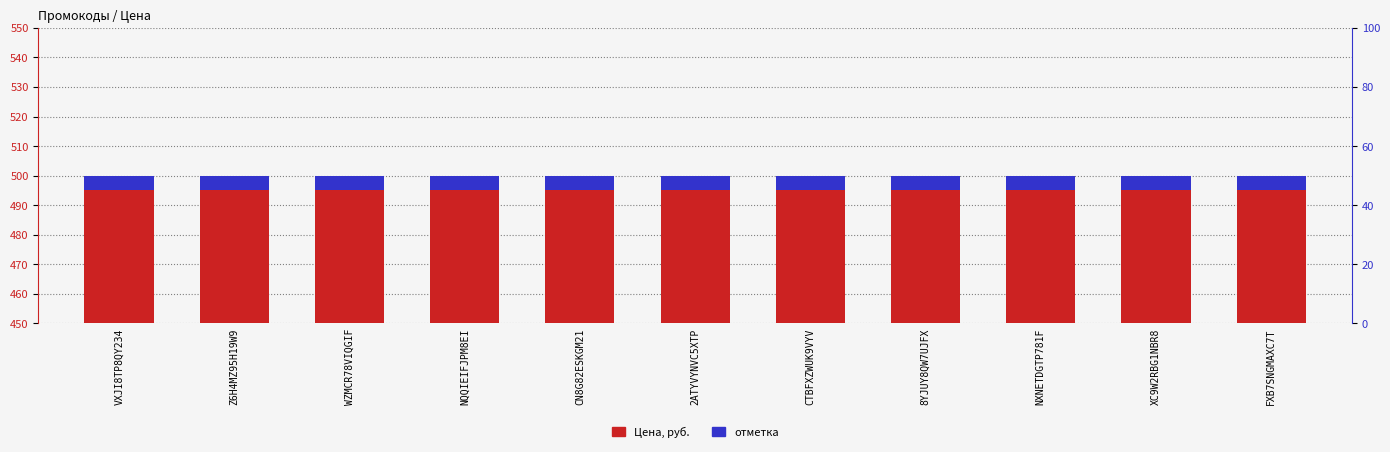

List the series in order of their peak value, highest first.

Цена, руб., отметка